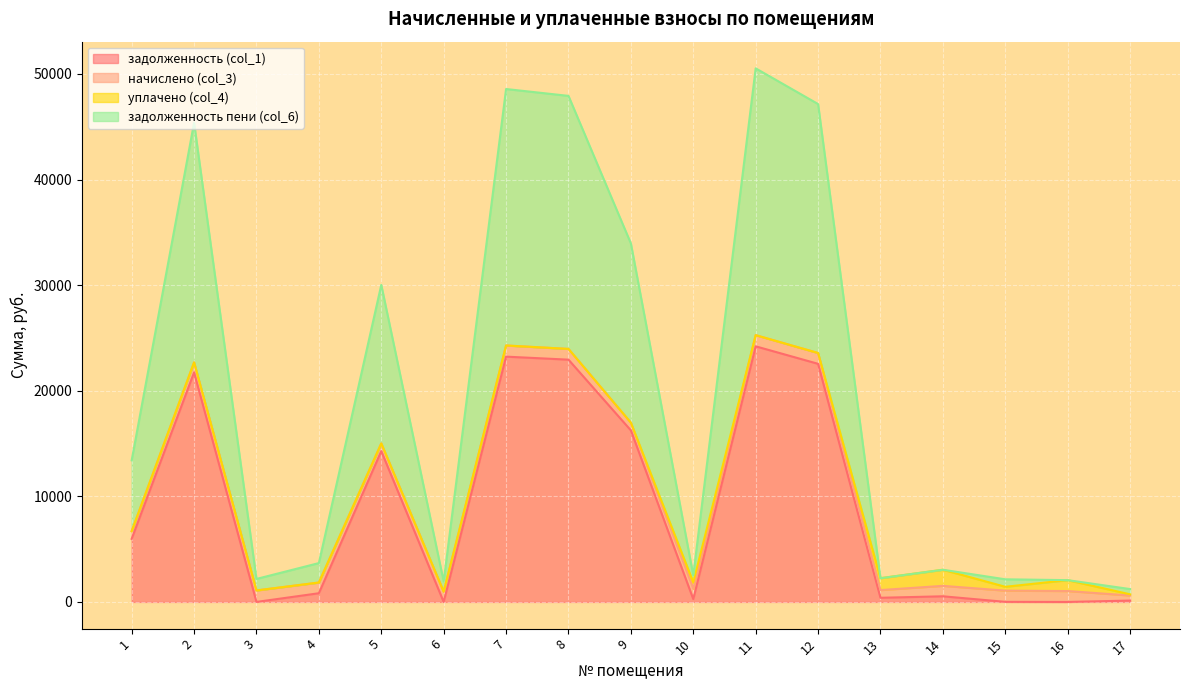

What is the total value across all series at 11?

50528.2